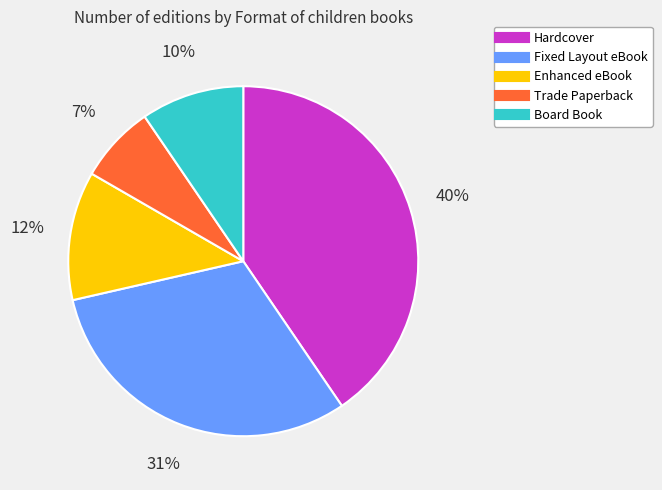

Which category has the smallest portion of the pie?

Trade Paperback